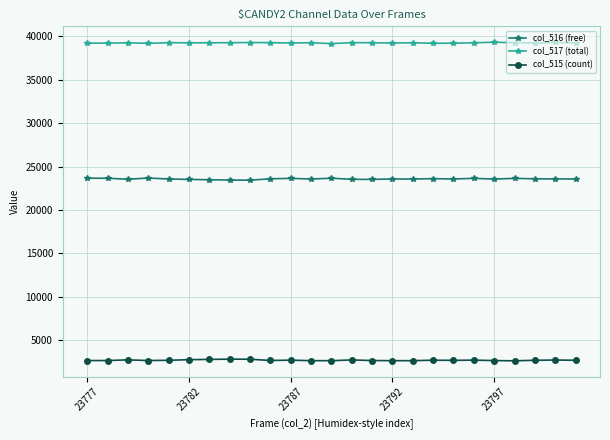

What is the average value of the col_516 (free) series?

23575